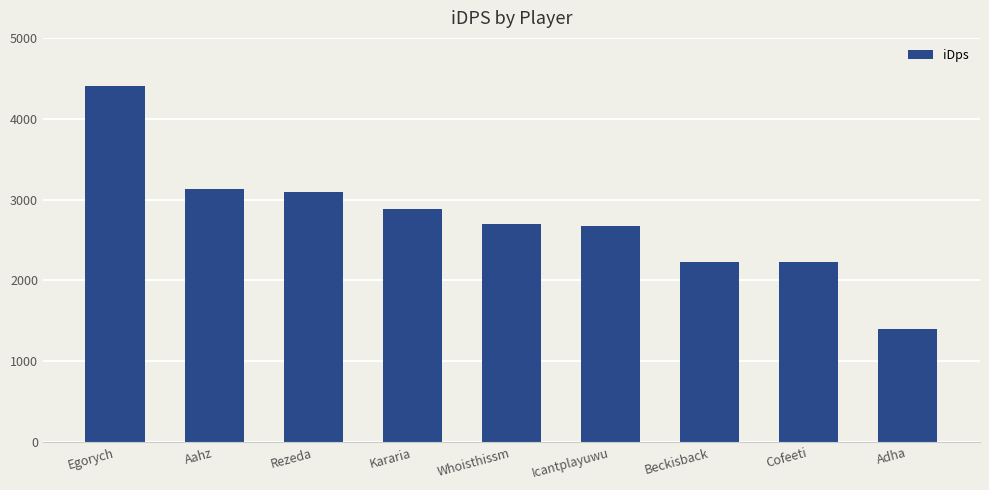

The value at Beckisback is 3902.9. True or false?

False